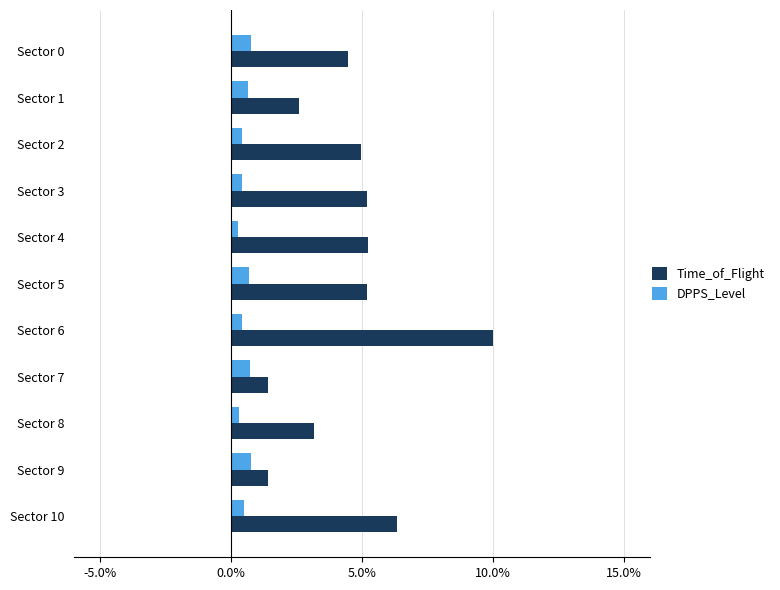

Which series has the largest range (max minus min)?

Time_of_Flight